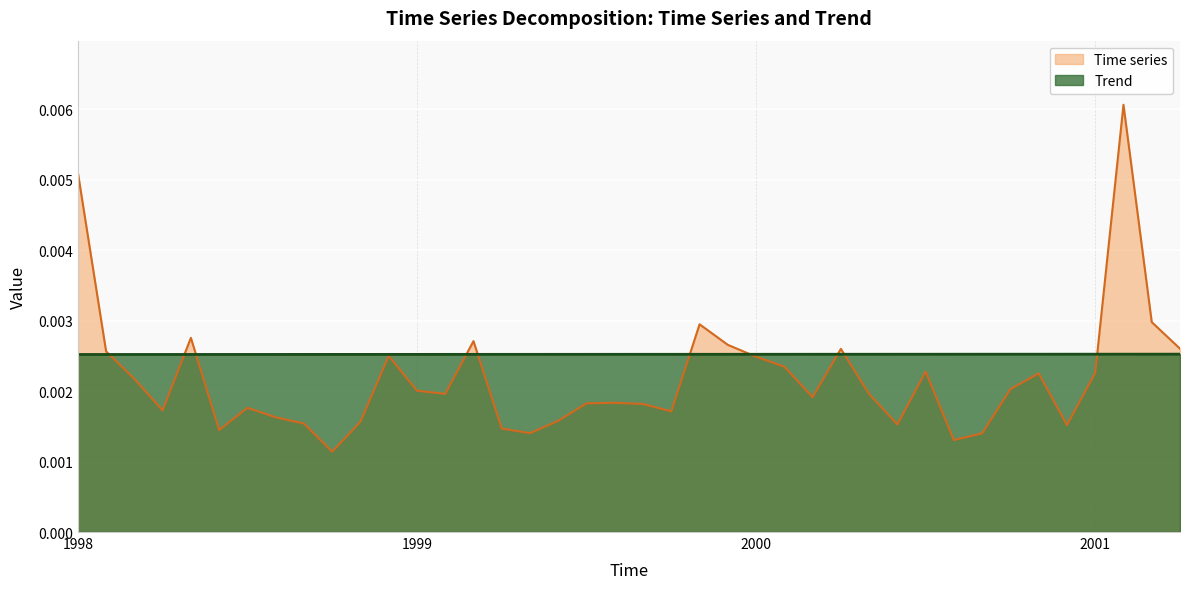

Between 1998.58333333333 and 2000.75, which series saw the biggest shift?

Time series